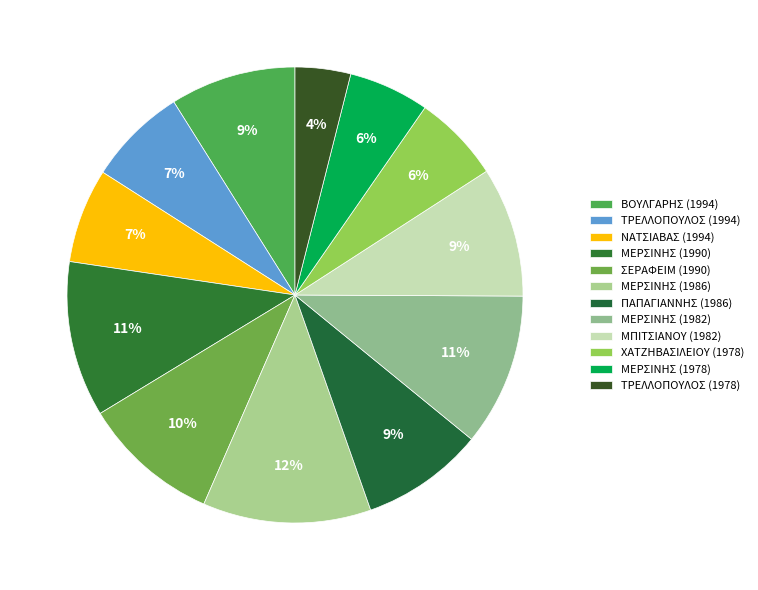

How many segments does this pie chart have?

12